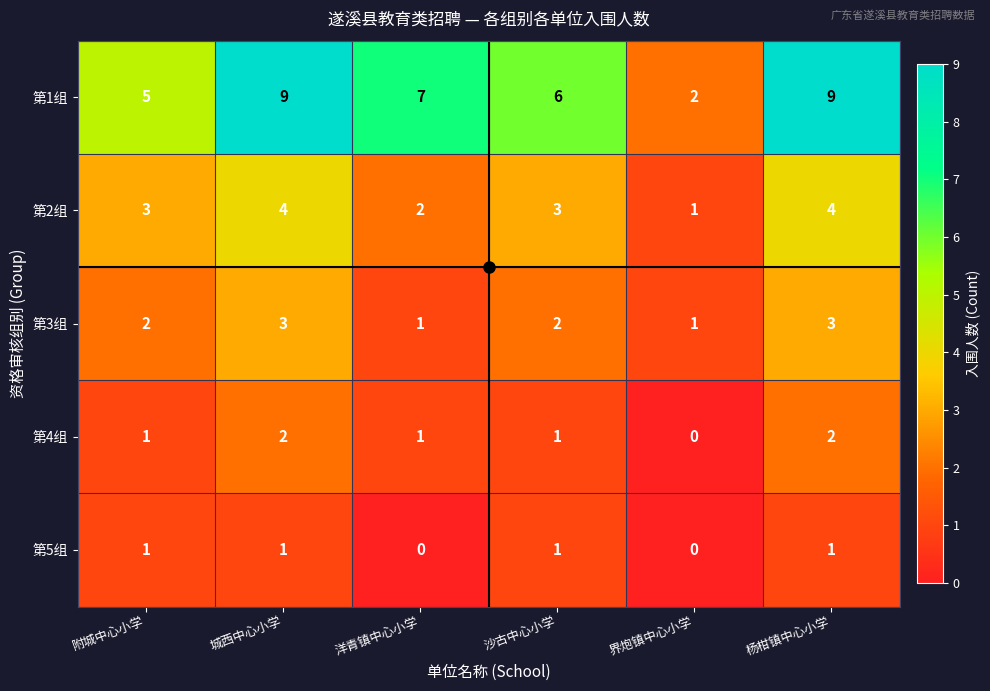

At which label does 第1组 first exceed 7?

城西中心小学